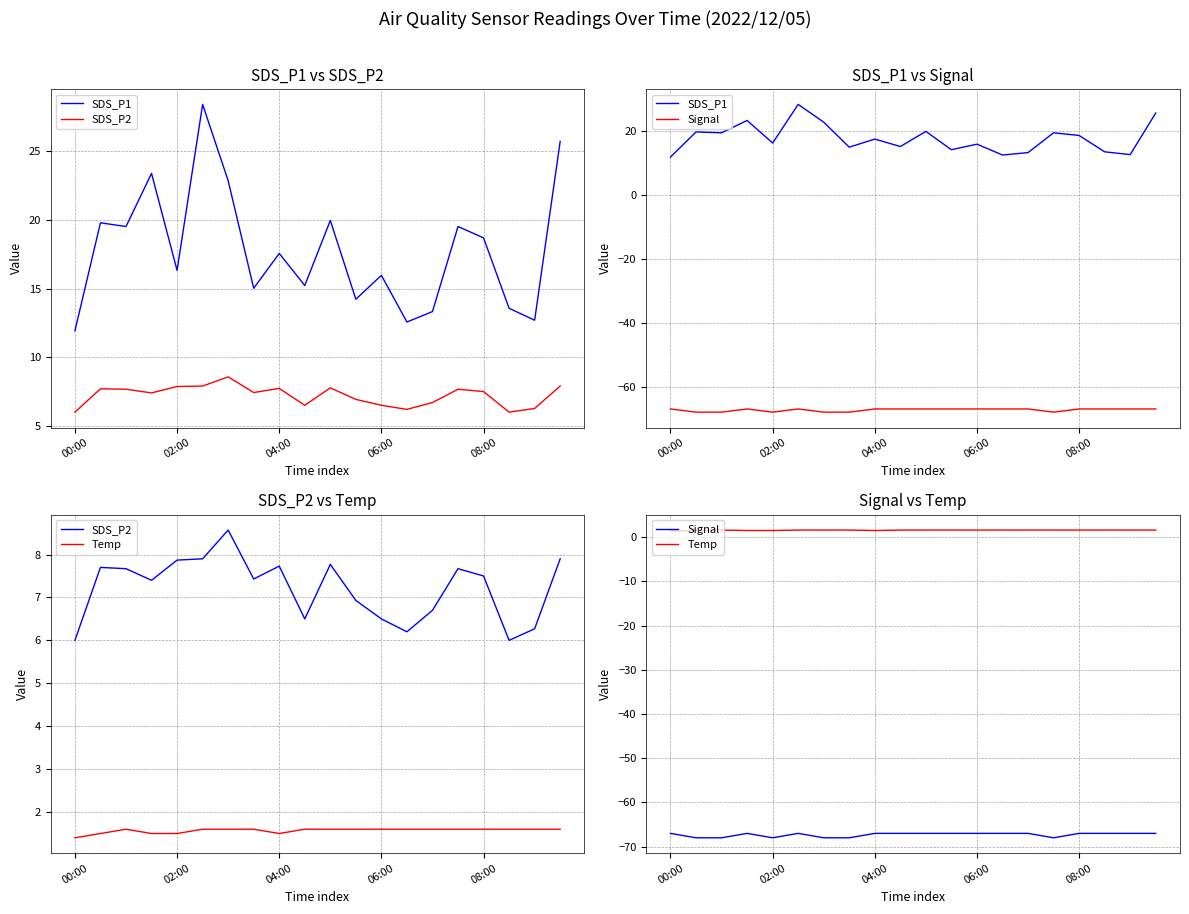

True or false: Signal has a value of -115.7 at 7.

False